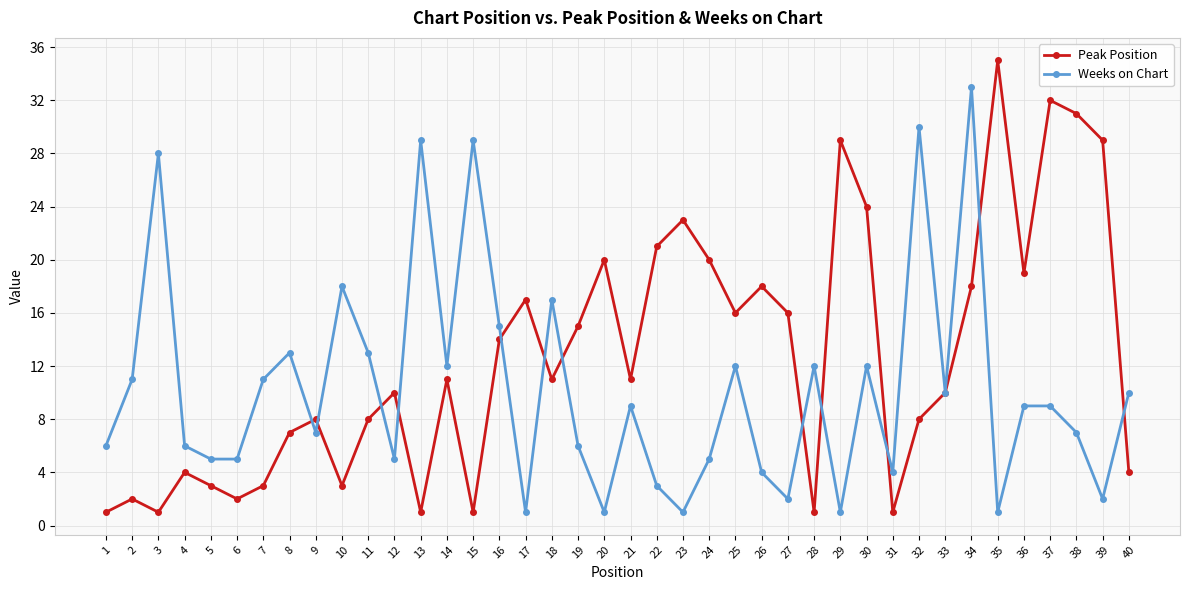

What is the average value of the Weeks on Chart series?

10